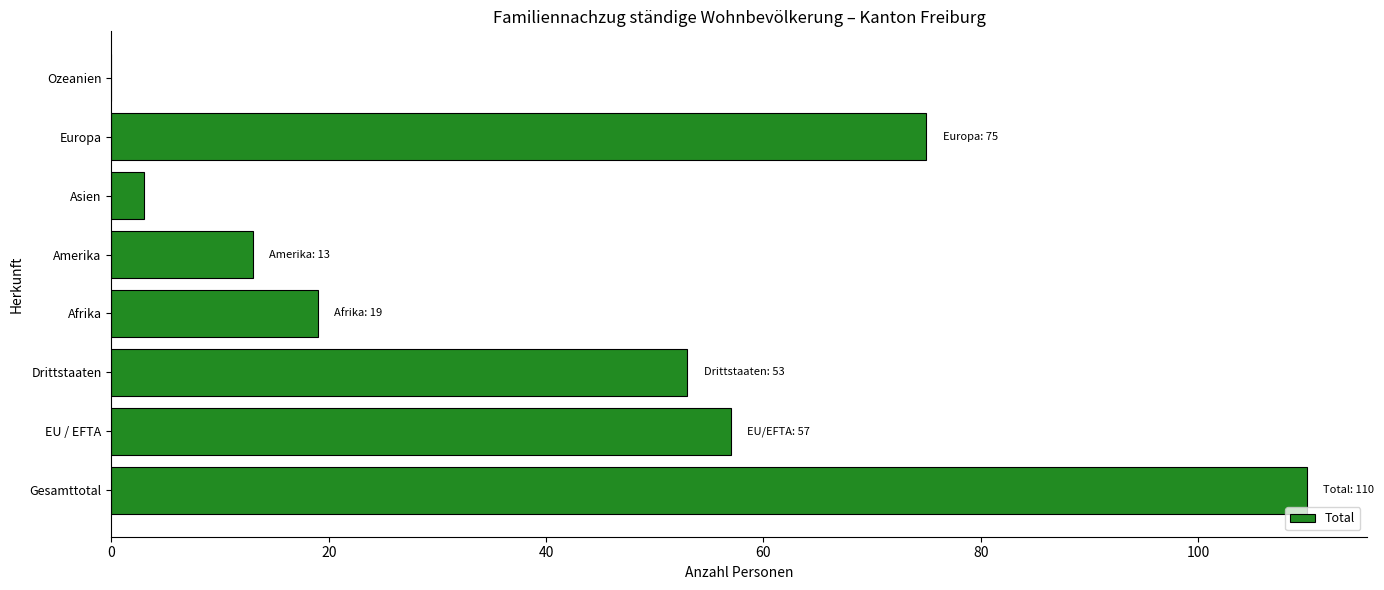

Which has a higher value, Gesamttotal or Afrika?

Gesamttotal